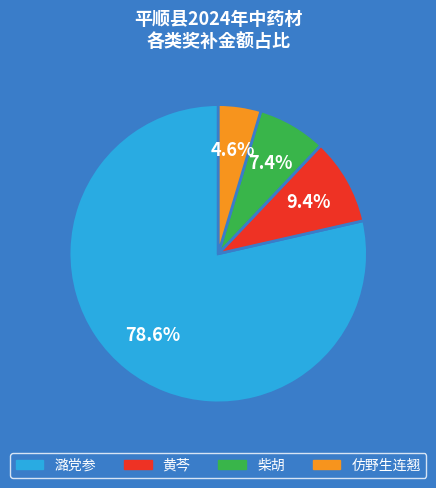

What is the ratio of the value at 仿野生连翘 to the value at 黄芩?

0.5